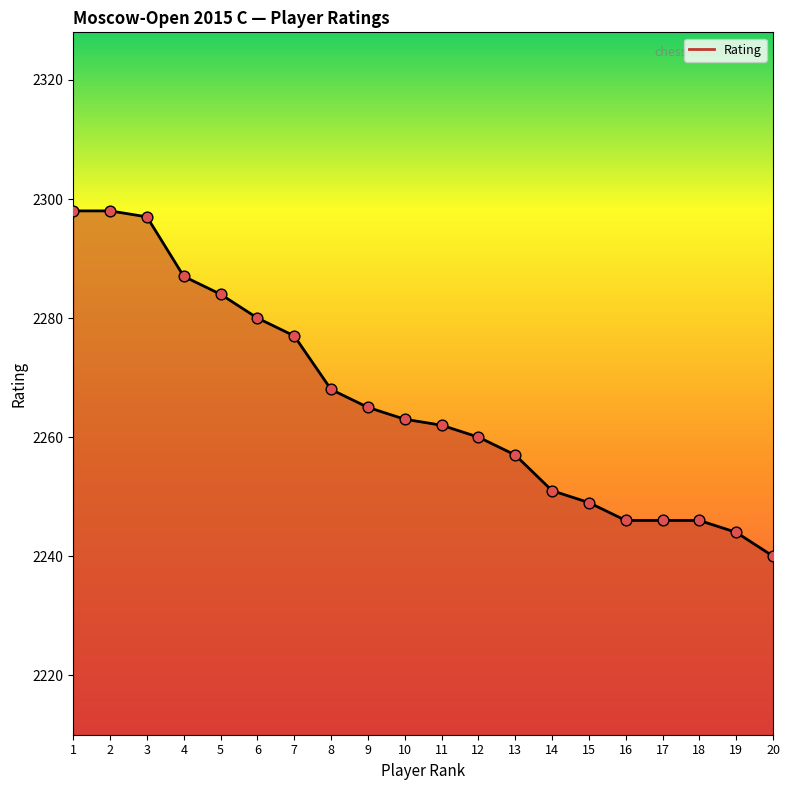

Which has a higher value, 1 or 8?

1